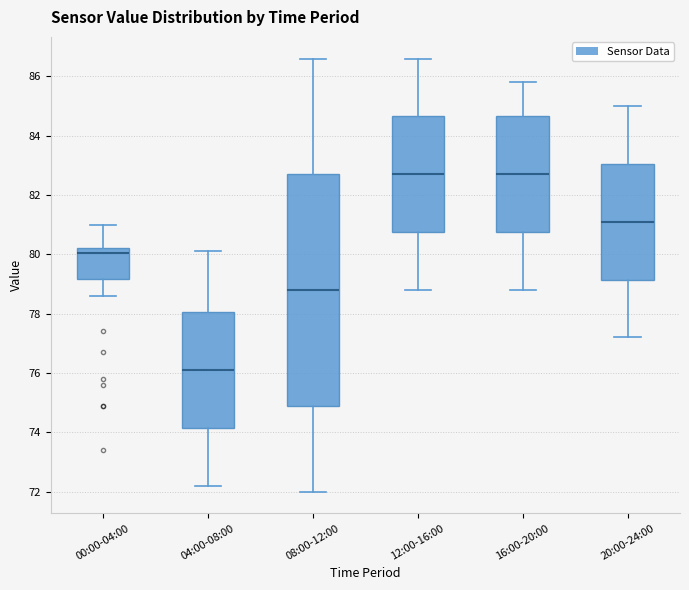

Which box is the tallest, from its lower edge to its upper edge?

08:00-12:00